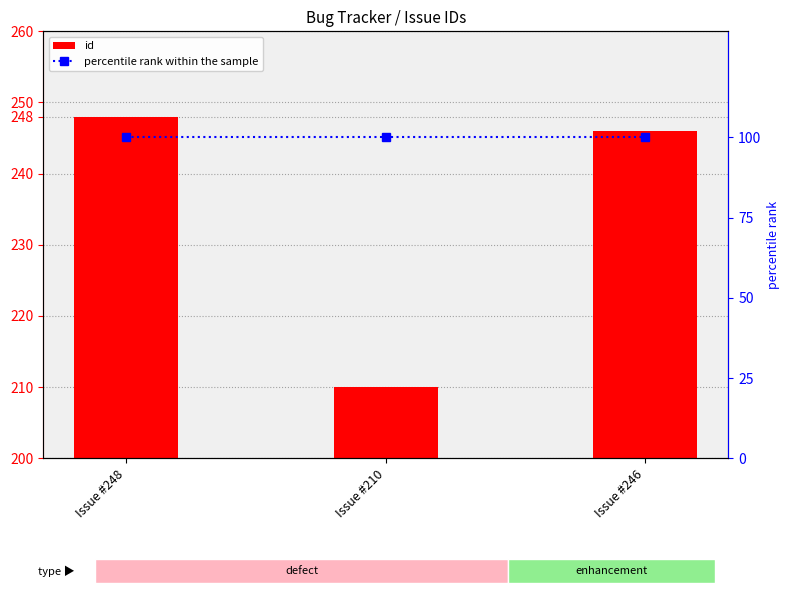

What is the smallest value displayed?

100